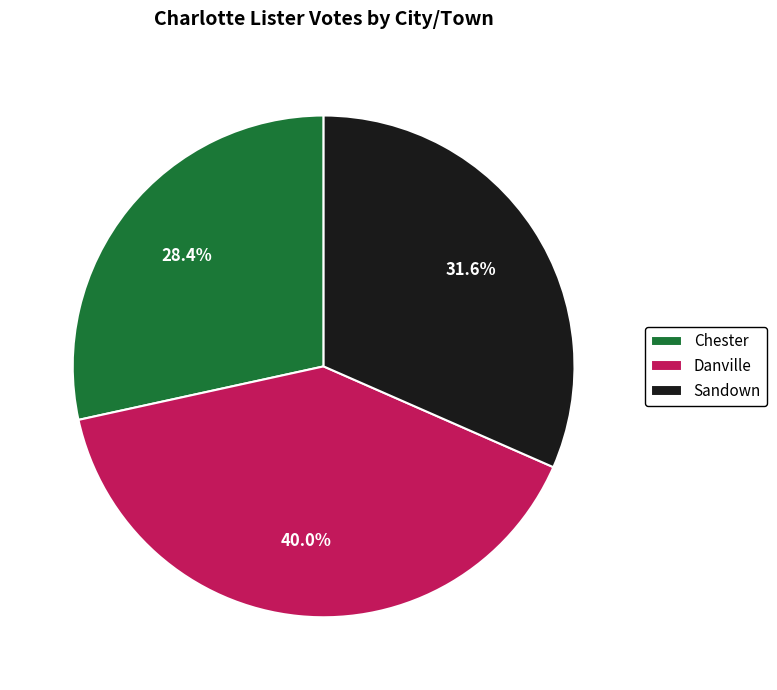

Rank the categories by value from lowest to highest.

Chester, Sandown, Danville